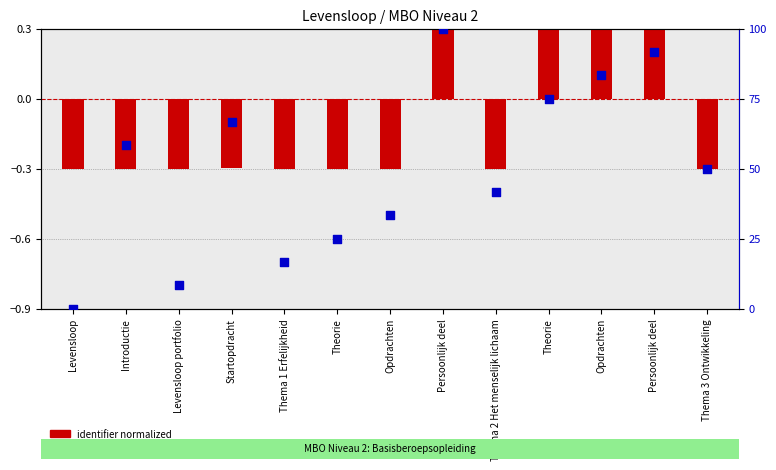

Which series contains the lowest Y value?

identifier normalized